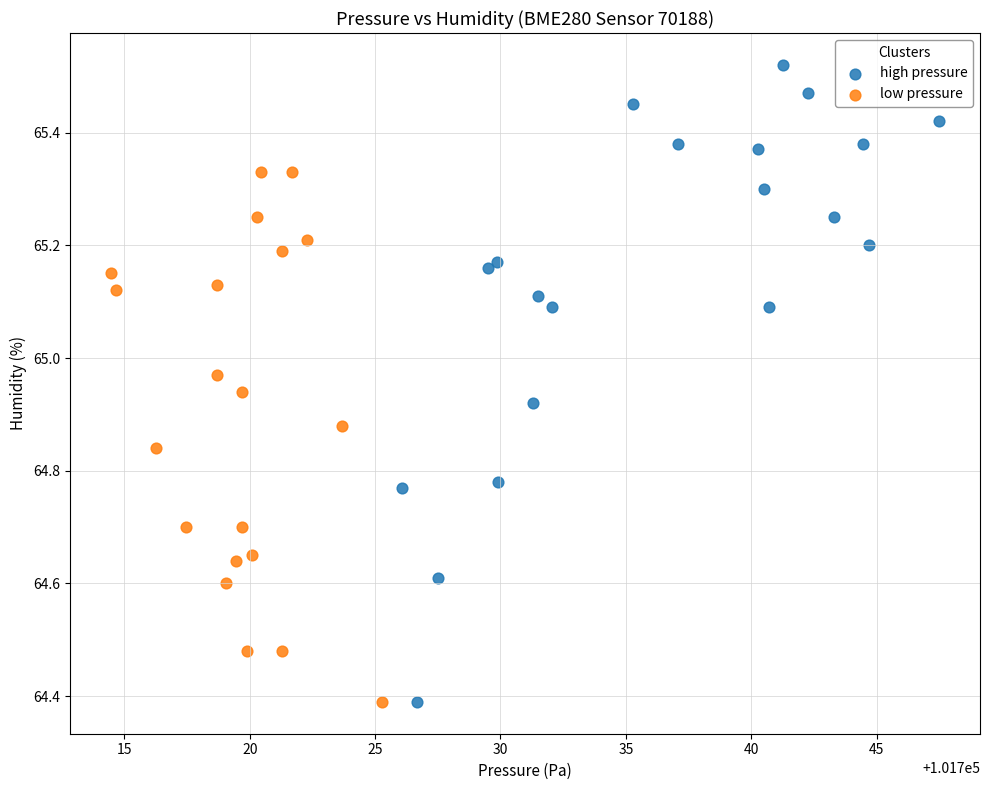

Which series contains the highest Y value?

high pressure